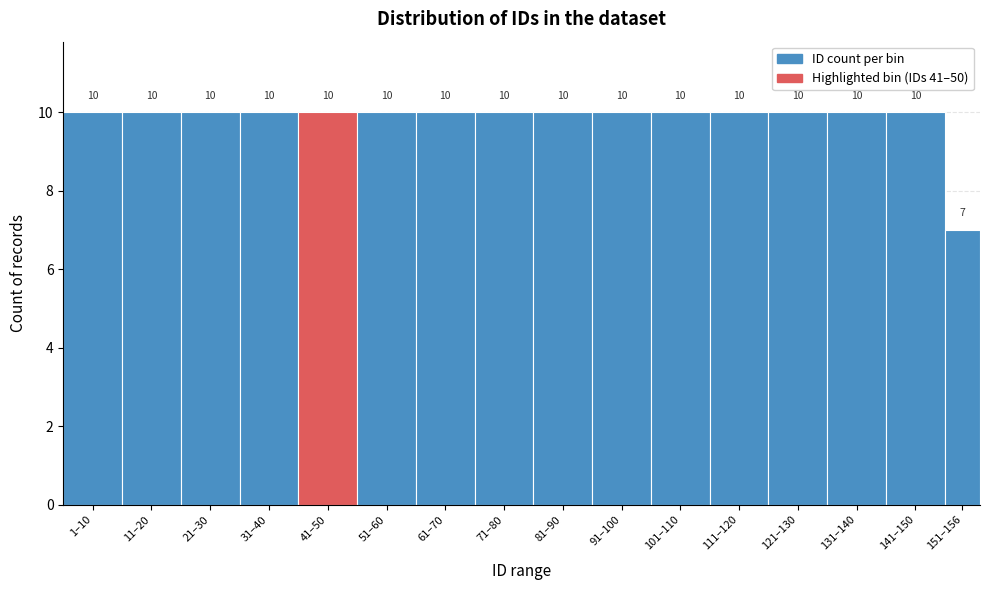

Reading left to right, what are all the values shown in this chart?

10	10	10	10	10	10	10	10	10	10	10	10	10	10	10	7